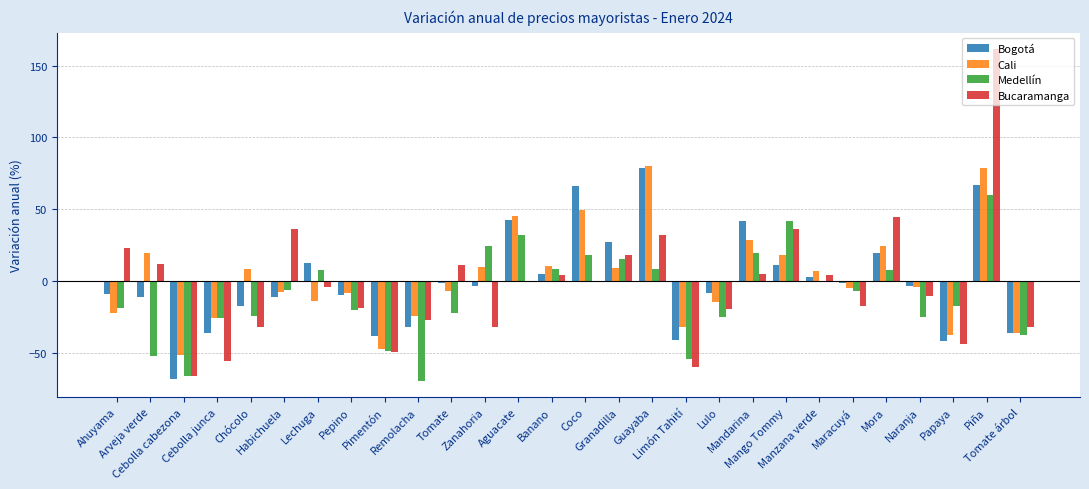

How many categories are shown in the chart?

28